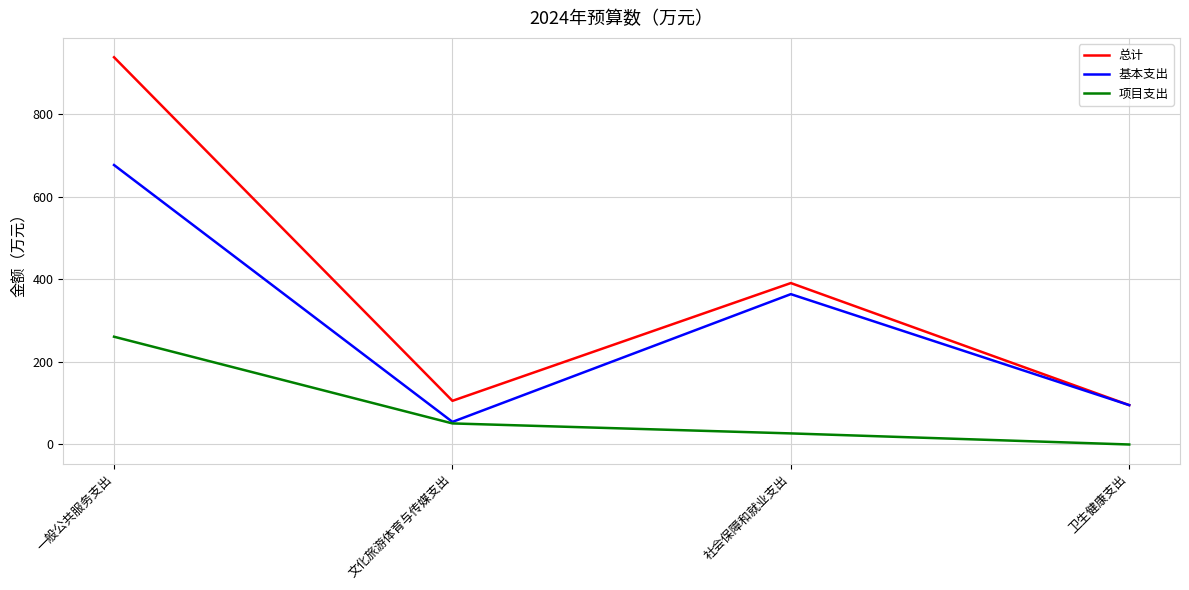

Which series has the widest spread of values?

总计